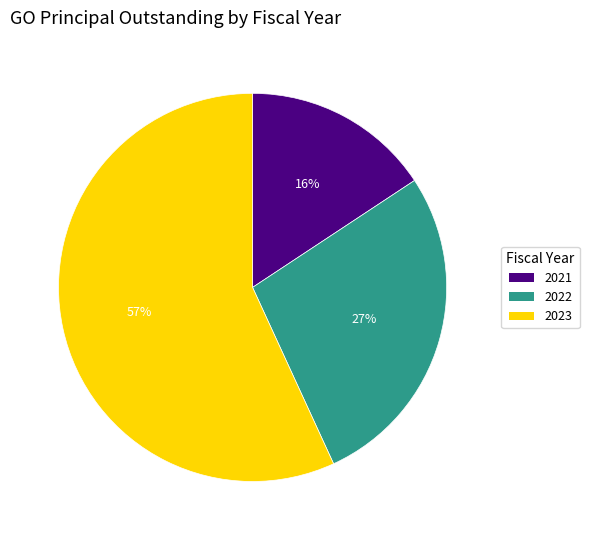

Is it true that 2023 is 57% of the pie?

True